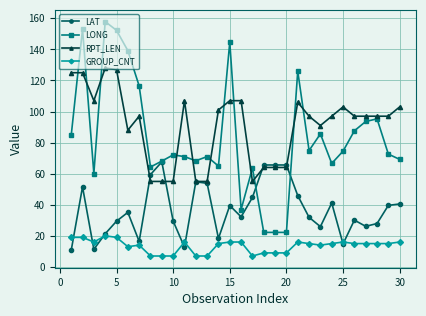

List the series in order of their peak value, lowest first.

GROUP_CNT, LAT, RPT_LEN, LONG